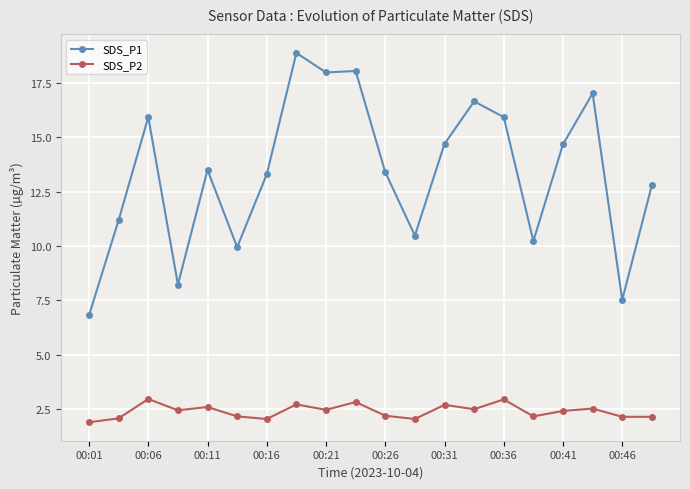

What is the value of the SDS_P1 point at the 13th from the left?

14.7